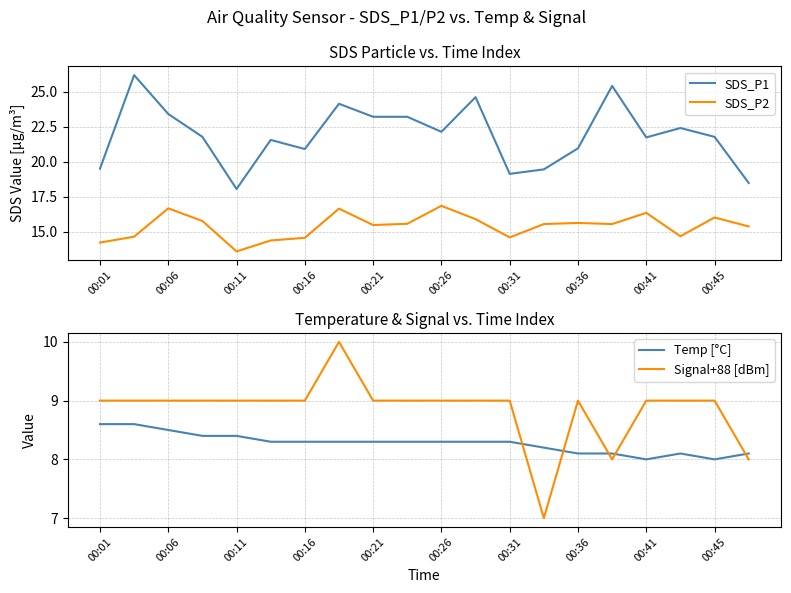

Is it true that SDS_P2 equals 24.4 at 00:16?

False